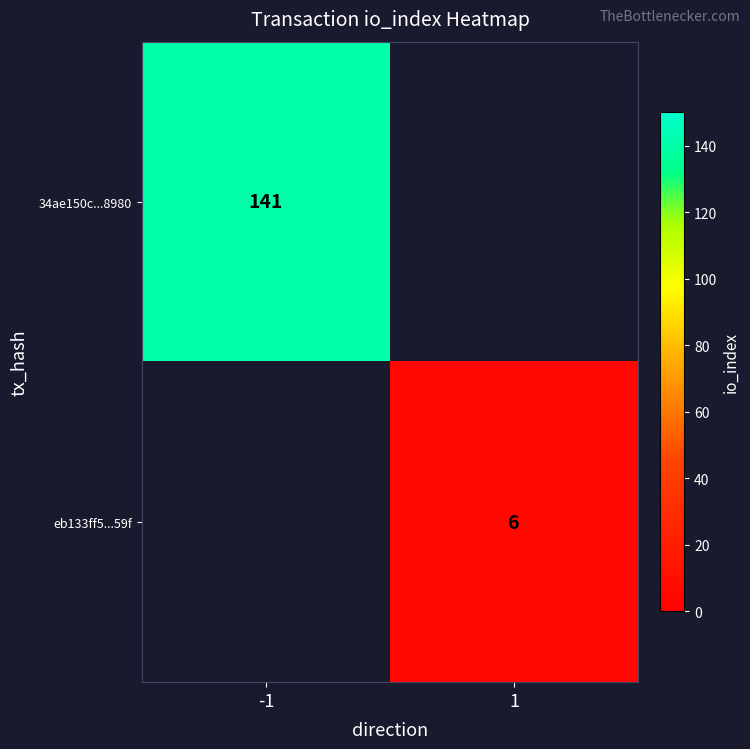

True or false: eb133ff5...59f has a value of 2 at 1.

False